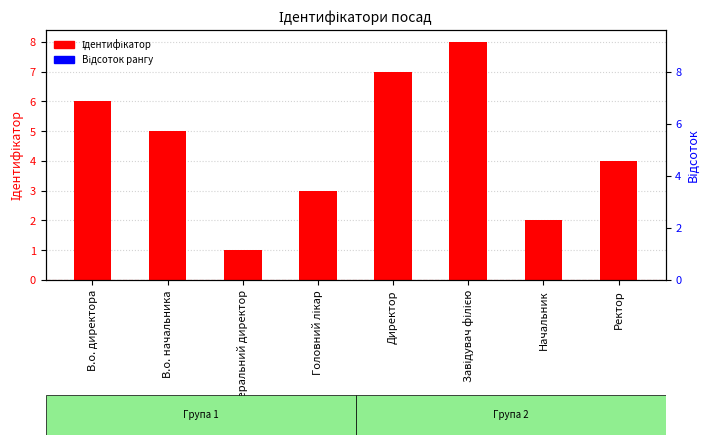

What is the difference between the second highest and second lowest values?

5